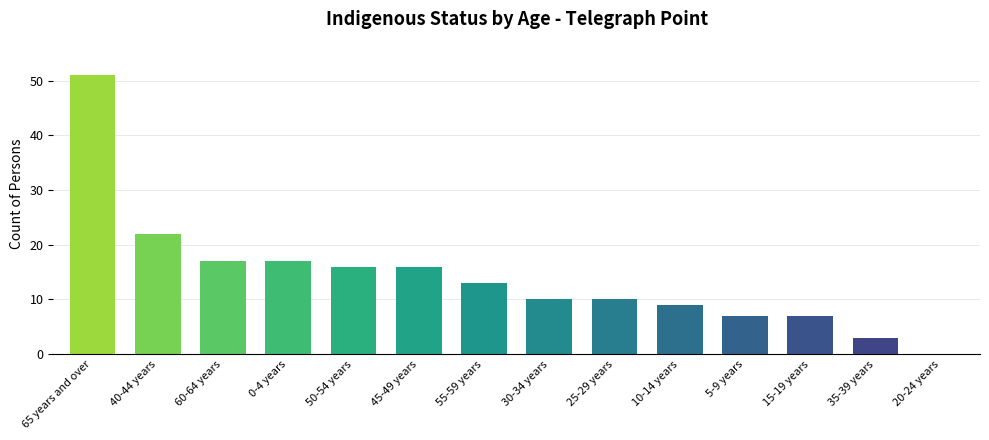

What is the ratio of the value at 55-59 years to the value at 65 years and over?

0.3